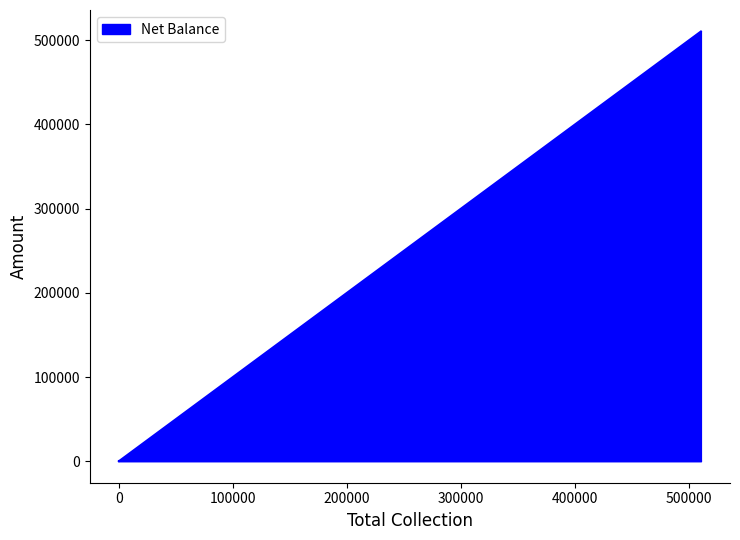

How many lines are shown in the chart?

1